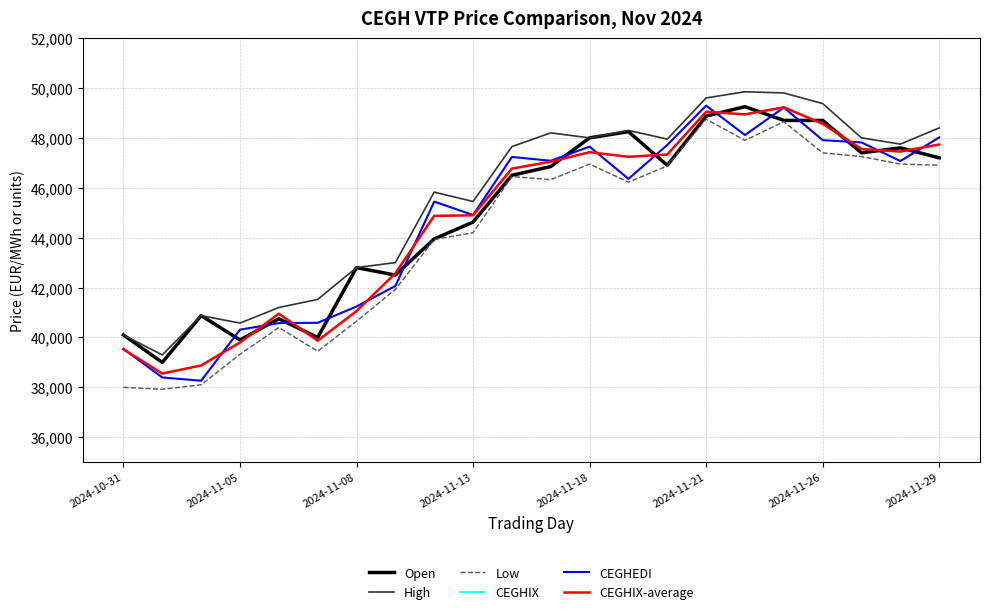

Does the chart display data point markers on the line(s)?

No